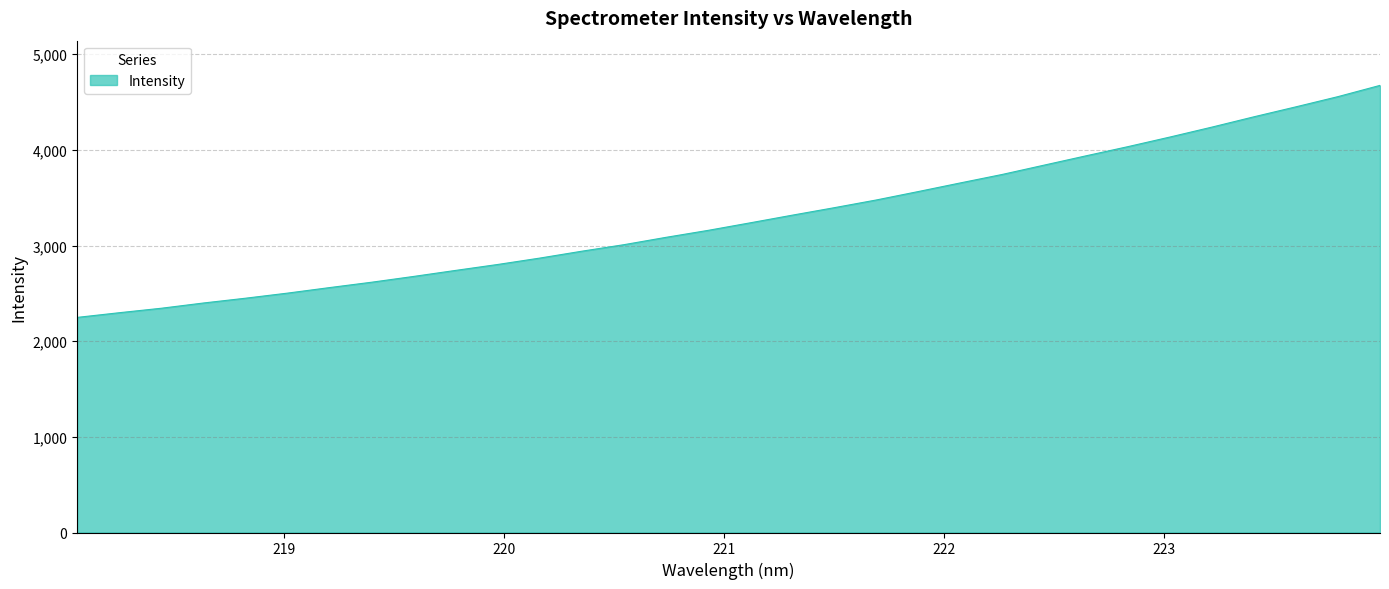

What is the difference between the maximum and minimum values?

2425.4